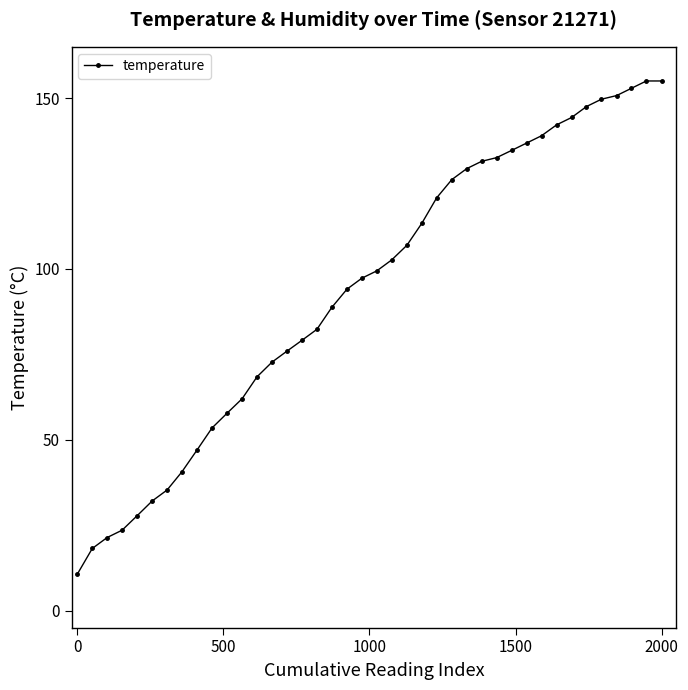

What is the minimum value shown in the chart?

10.7